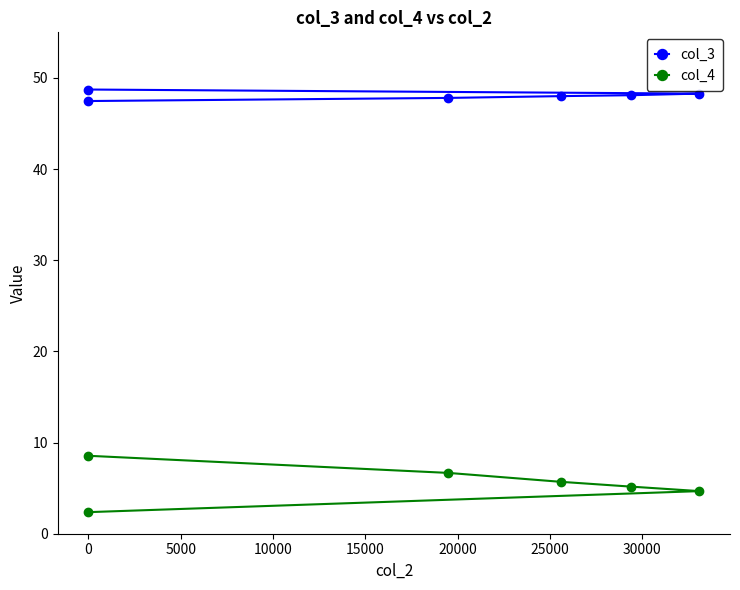

What is the value of the col_3 point at the 4th from the left?

48.0